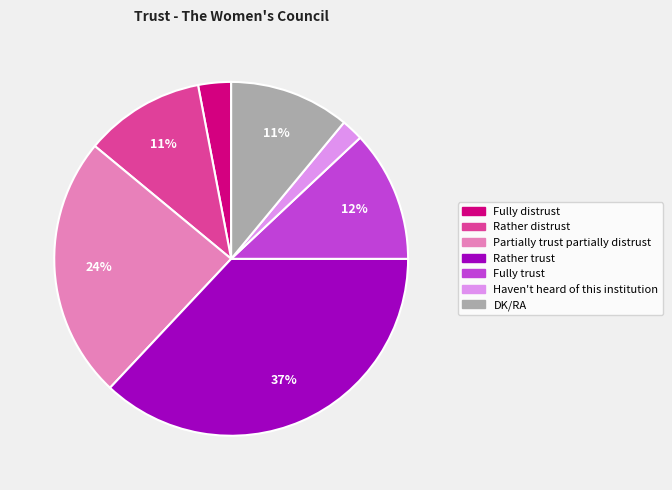

The DK/RA slice represents 11% of the pie. True or false?

True